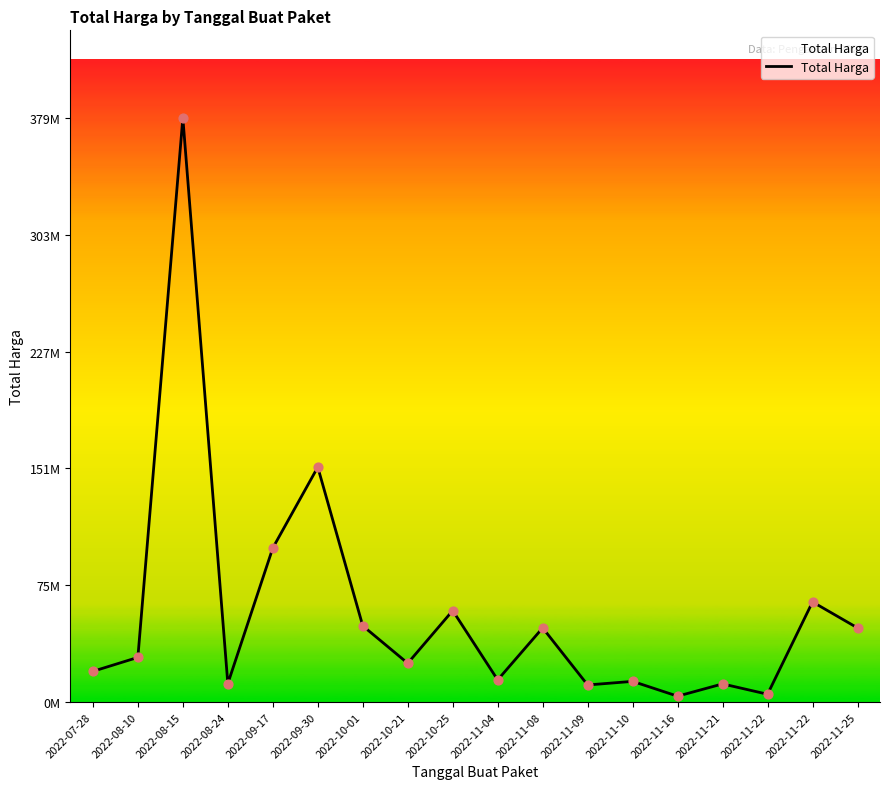

Which has a higher value, 2022-11-10 or 2022-07-28?

2022-07-28